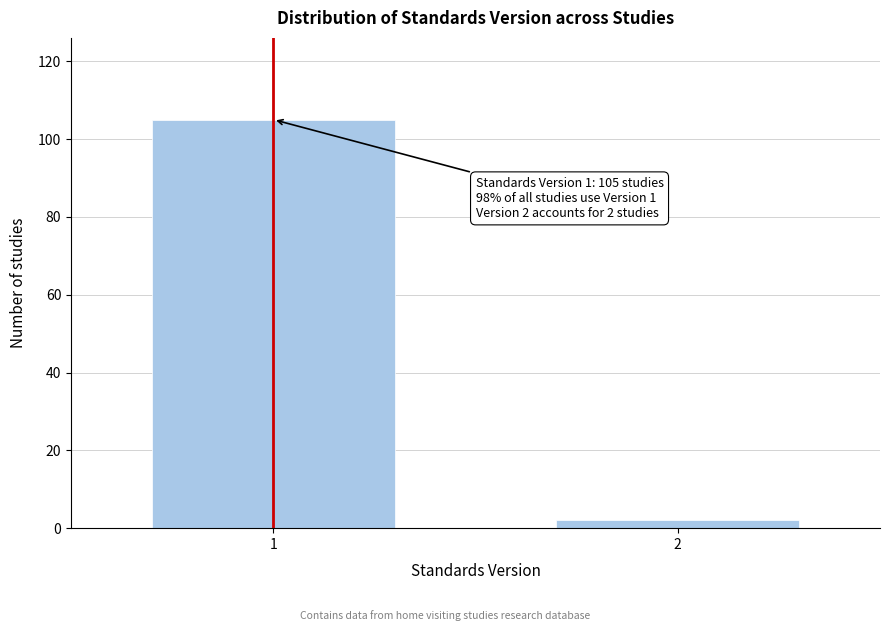

Reading left to right, transcribe all the data shown in this chart.

1=105	2=2